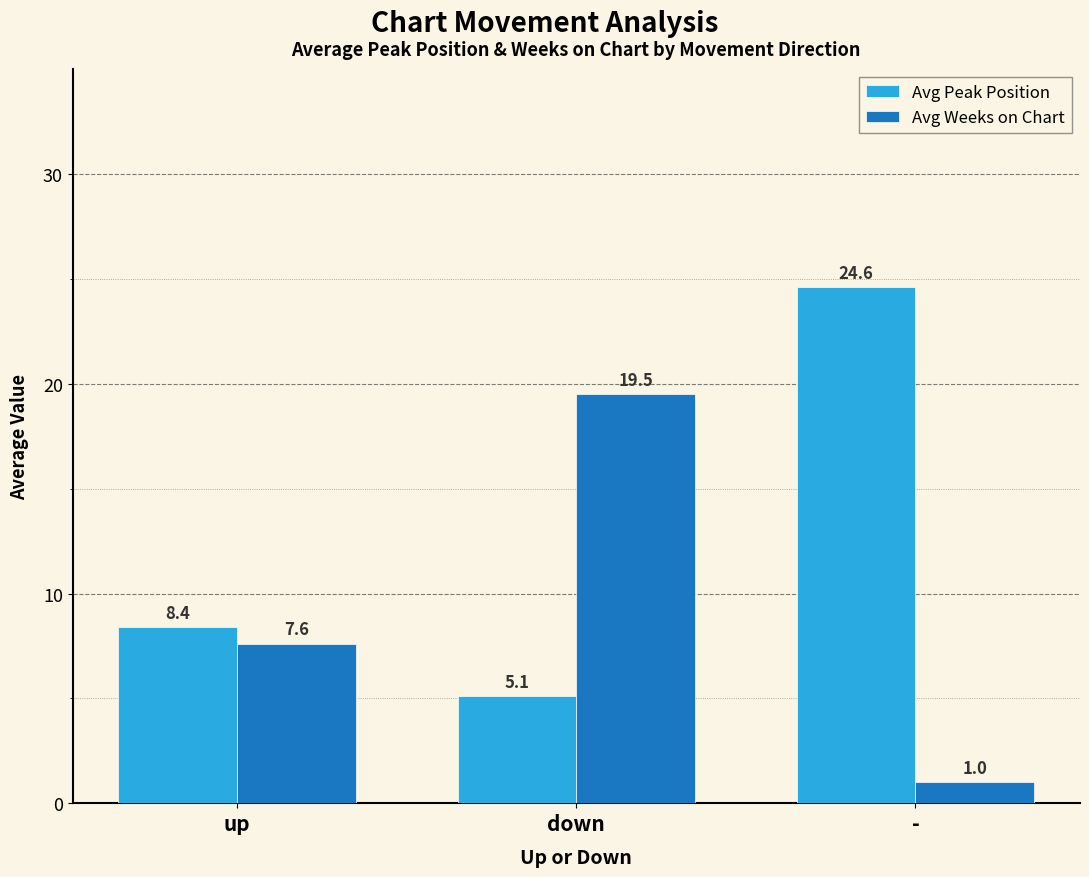

How many series are shown in this chart?

2